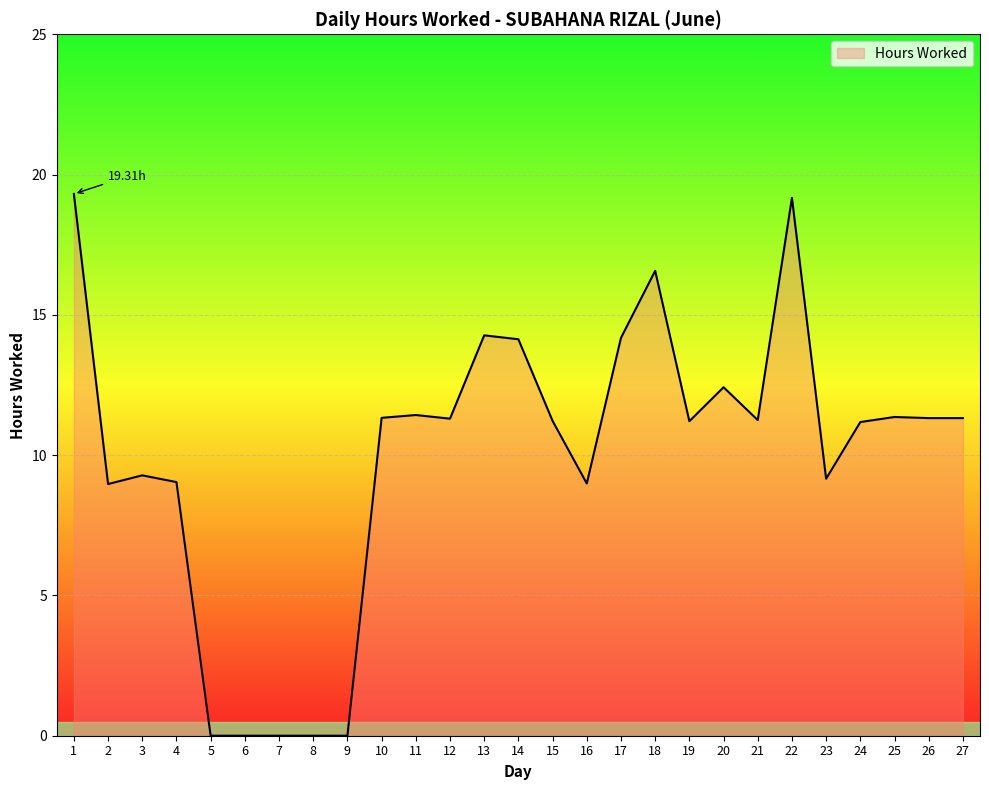

Between 7 and 3, which is larger?

3